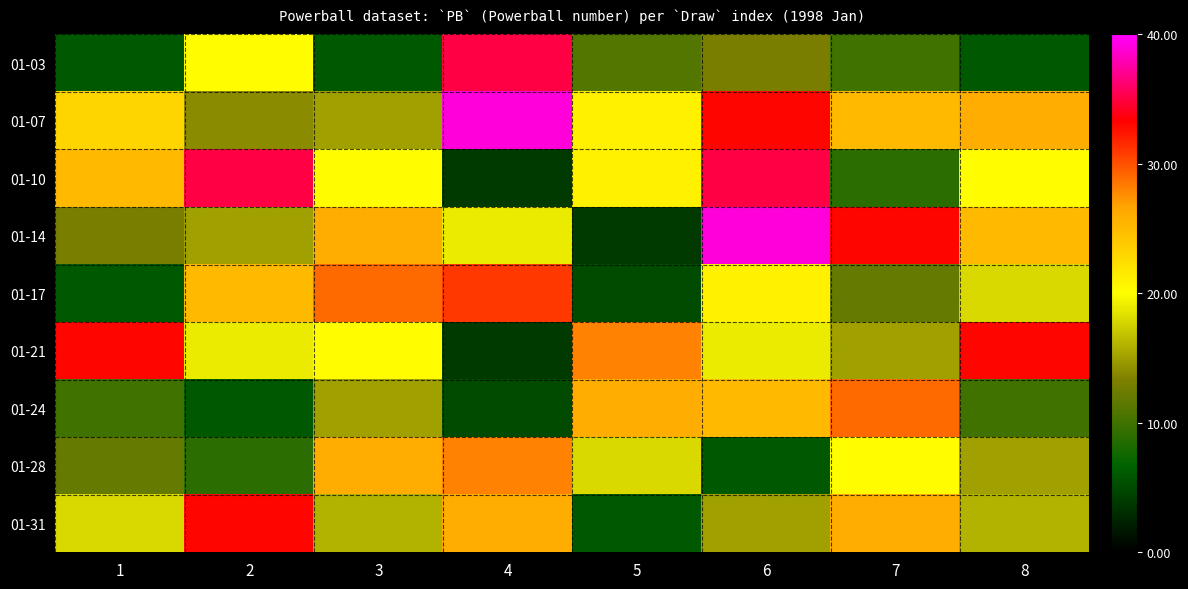

Reading left to right, extract all data points from this chart.

01-03: 1=6	2=20	3=6	4=35	5=11	6=13	7=10	8=6
01-07: 1=23	2=14	3=15	4=39	5=21	6=33	7=25	8=26
01-10: 1=25	2=35	3=20	4=4	5=21	6=35	7=9	8=20
01-14: 1=13	2=15	3=26	4=19	5=4	6=39	7=33	8=25
01-17: 1=6	2=25	3=29	4=31	5=5	6=21	7=12	8=18
01-21: 1=33	2=19	3=20	4=4	5=28	6=19	7=15	8=33
01-24: 1=10	2=6	3=15	4=5	5=26	6=25	7=29	8=10
01-28: 1=12	2=9	3=26	4=28	5=18	6=6	7=20	8=15
01-31: 1=18	2=33	3=16	4=26	5=6	6=15	7=26	8=16